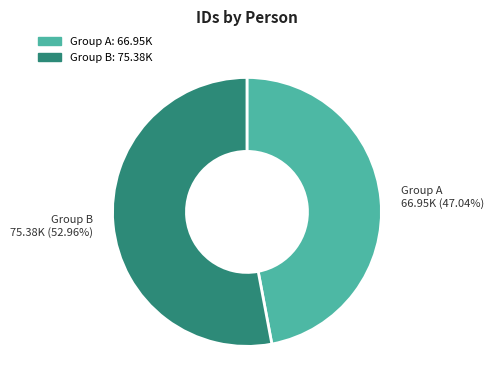

Does any single category account for the majority?

Yes